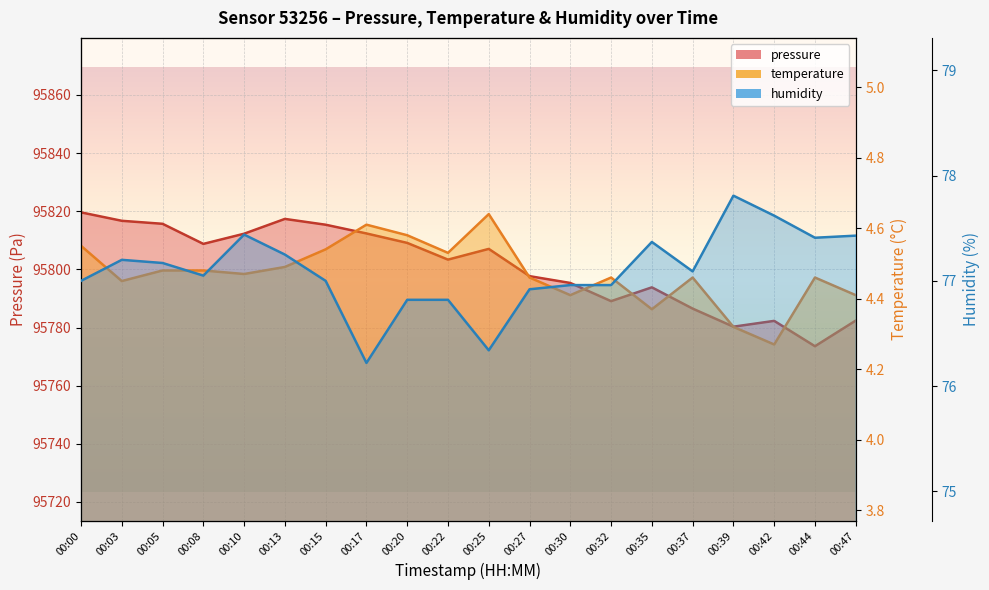

What is the average value of the pressure series?

95800.9